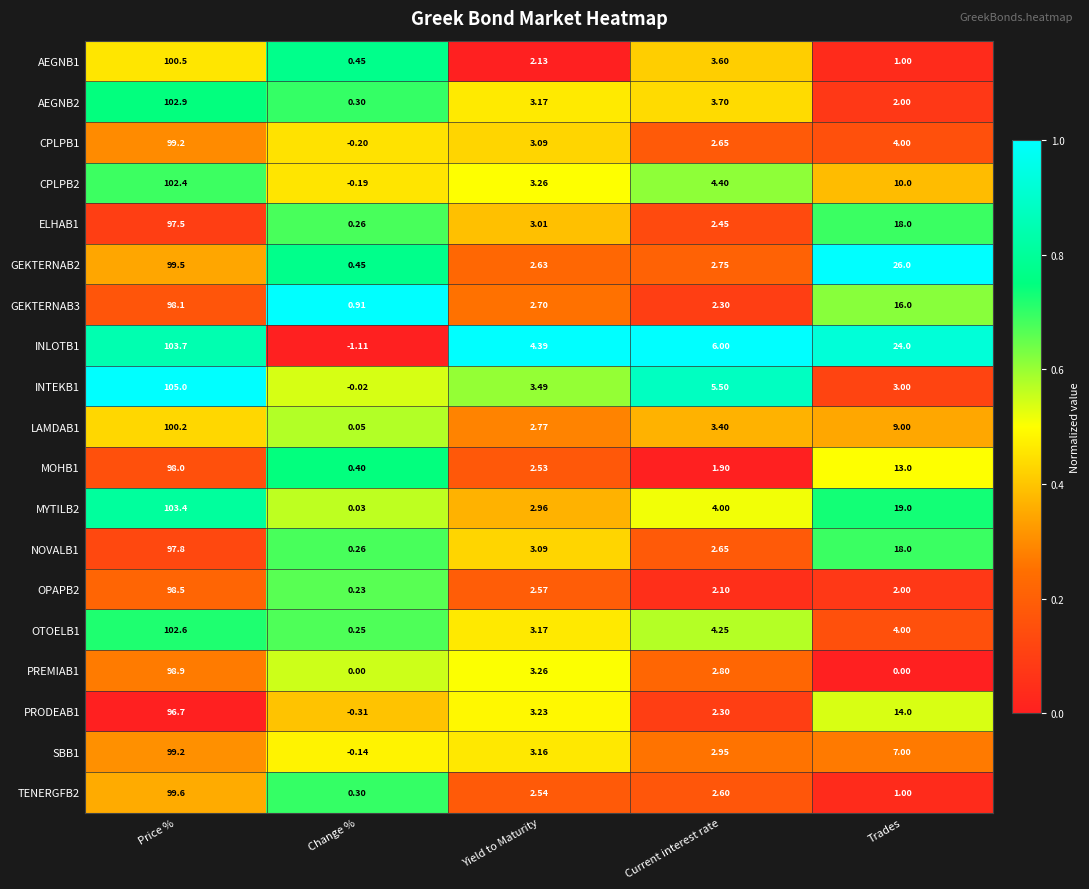

Is the value of SBB1 at Yield to Maturity greater than the value of CPLPB2 at Current interest rate?

No